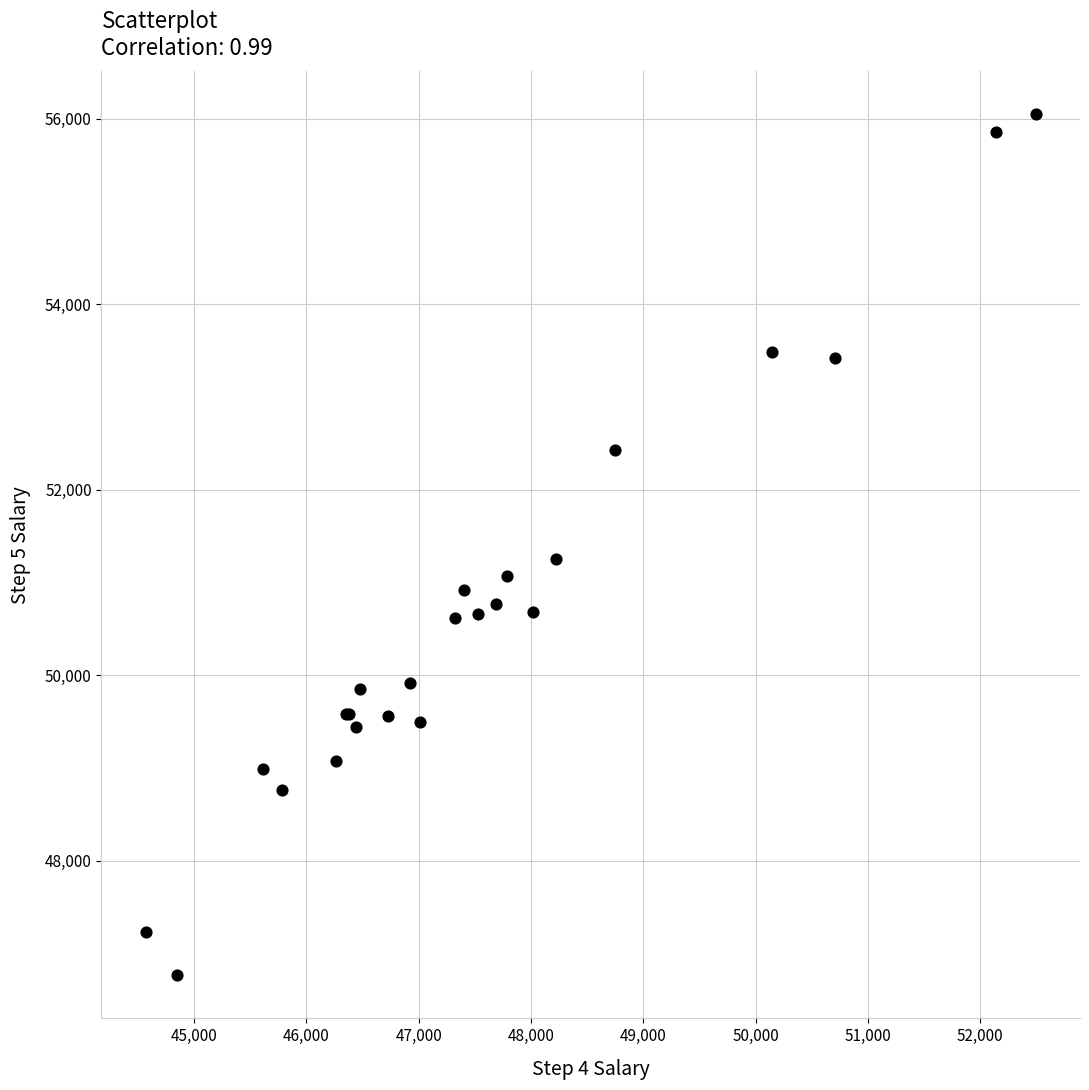

What Y value in the scatter plot is closest to 51406?

51251